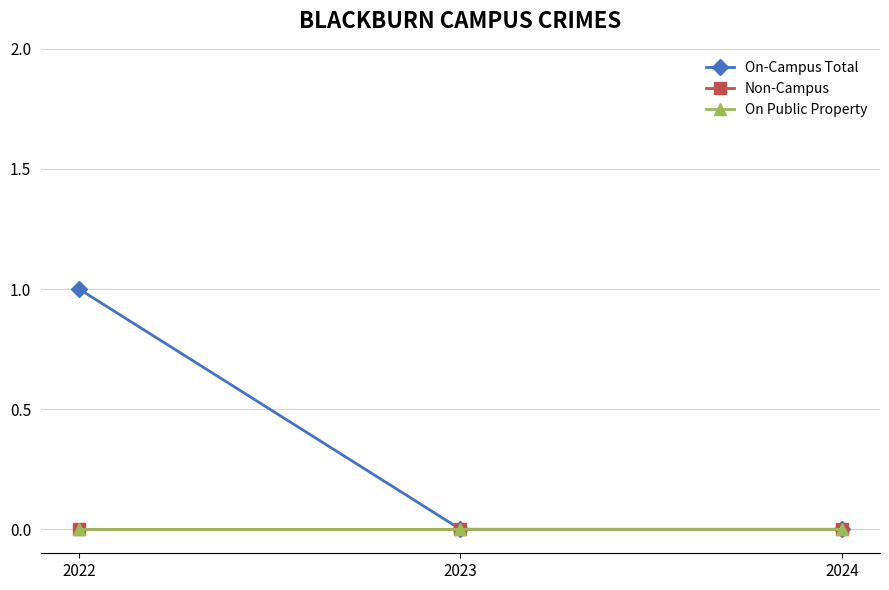

Between 2023 and 2024, which series saw the biggest shift?

On-Campus Total